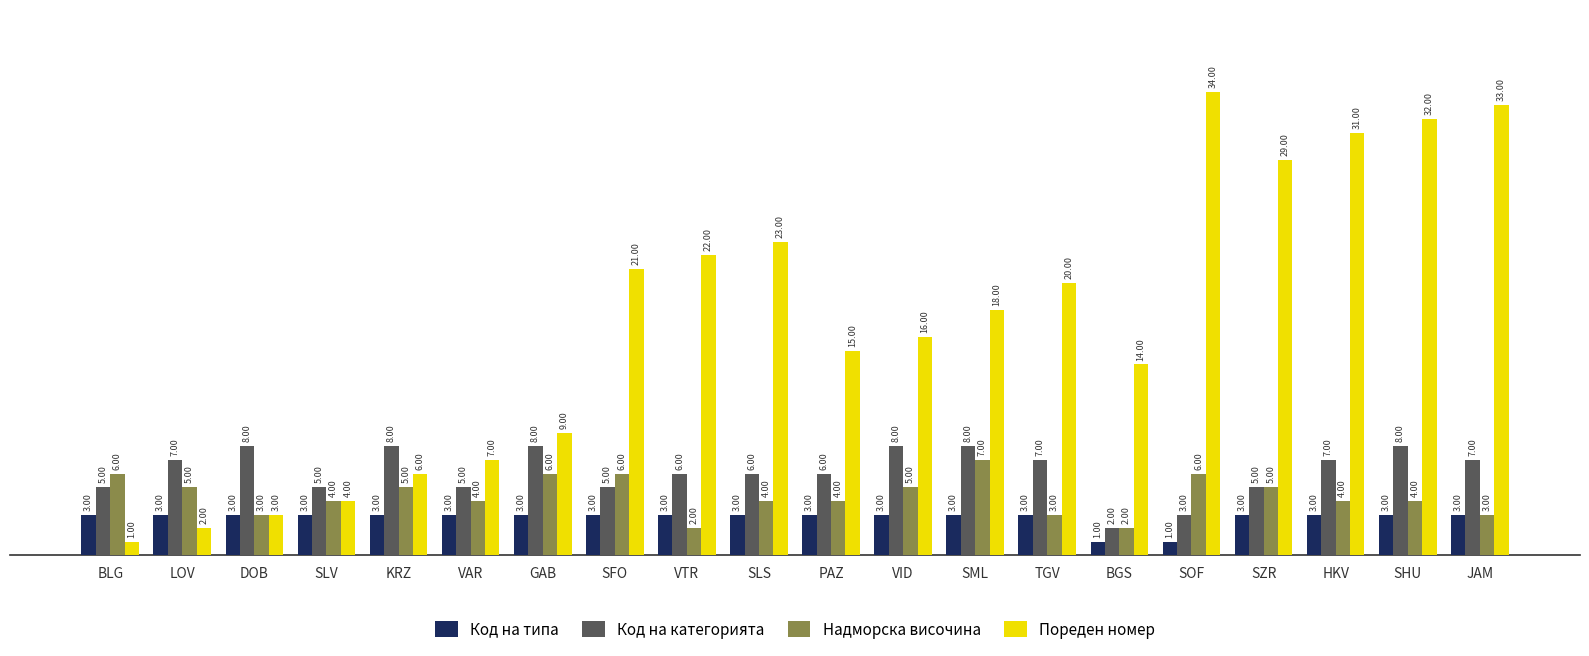

Reading left to right, extract all data points from this chart.

Код на типа: BLG=3	LOV=3	DOB=3	SLV=3	KRZ=3	VAR=3	GAB=3	SFO=3	VTR=3	SLS=3	PAZ=3	VID=3	SML=3	TGV=3	BGS=1	SOF=1	SZR=3	HKV=3	SHU=3	JAM=3
Код на категорията: BLG=5	LOV=7	DOB=8	SLV=5	KRZ=8	VAR=5	GAB=8	SFO=5	VTR=6	SLS=6	PAZ=6	VID=8	SML=8	TGV=7	BGS=2	SOF=3	SZR=5	HKV=7	SHU=8	JAM=7
Надморска височина: BLG=6	LOV=5	DOB=3	SLV=4	KRZ=5	VAR=4	GAB=6	SFO=6	VTR=2	SLS=4	PAZ=4	VID=5	SML=7	TGV=3	BGS=2	SOF=6	SZR=5	HKV=4	SHU=4	JAM=3
Пореден номер: BLG=1	LOV=2	DOB=3	SLV=4	KRZ=6	VAR=7	GAB=9	SFO=21	VTR=22	SLS=23	PAZ=15	VID=16	SML=18	TGV=20	BGS=14	SOF=34	SZR=29	HKV=31	SHU=32	JAM=33